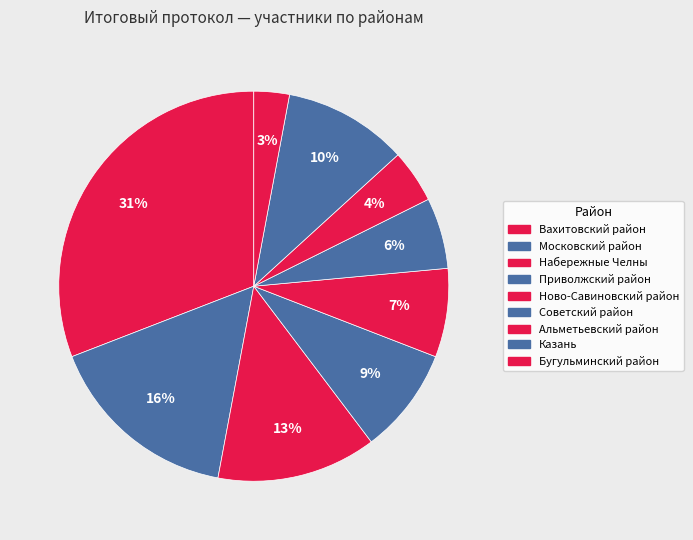

How many slices are in this pie chart?

9